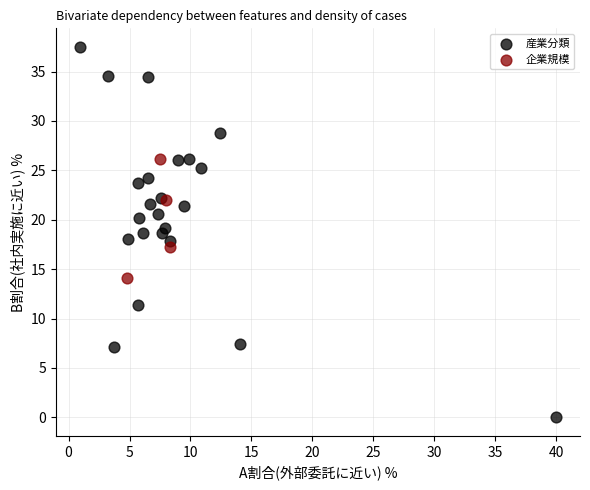

Which series has the largest Y range (max minus min)?

産業分類